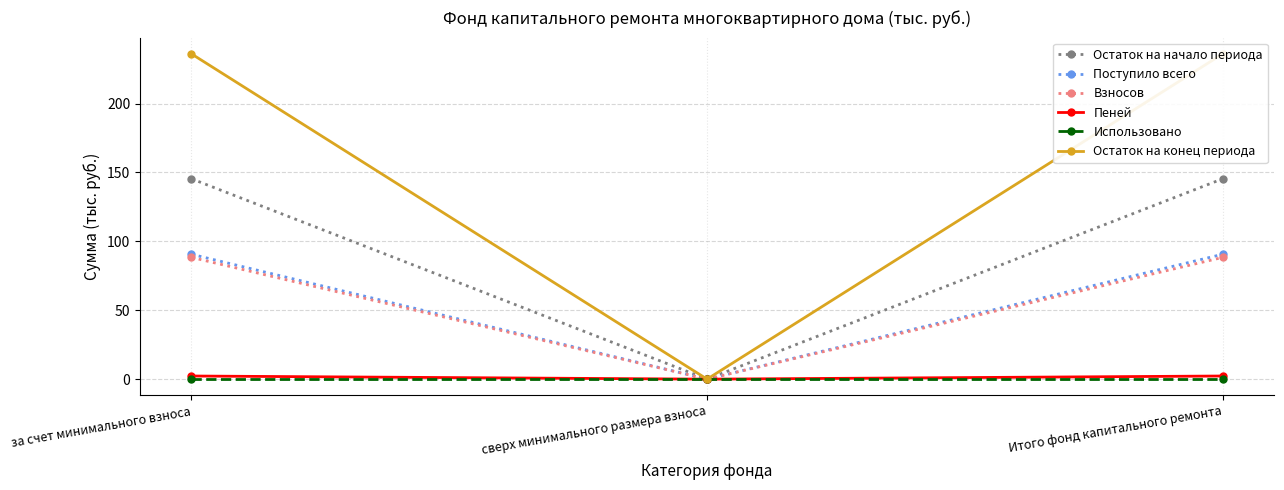

How many values in the Остаток на конец периода series are below 236?

1